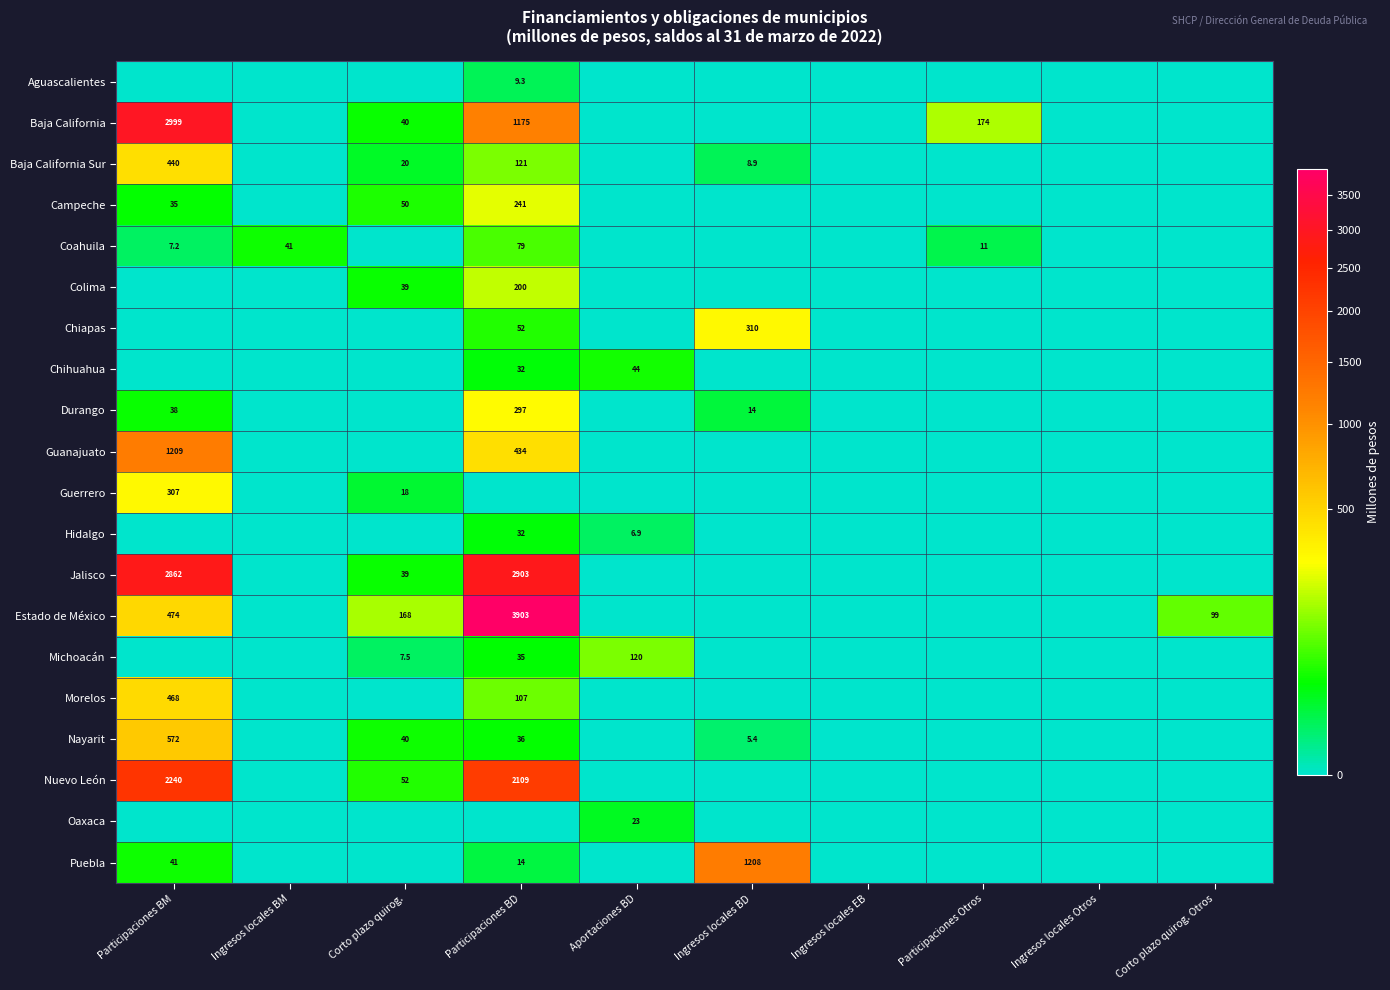

What is the greatest value displayed?

3902.9